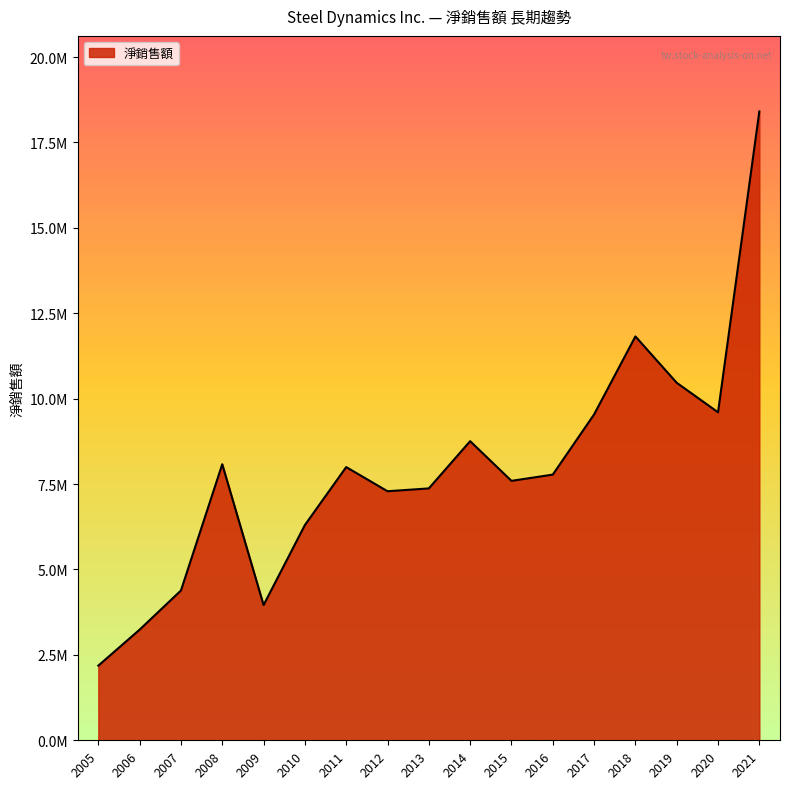

Does the chart display data point markers on the line(s)?

No